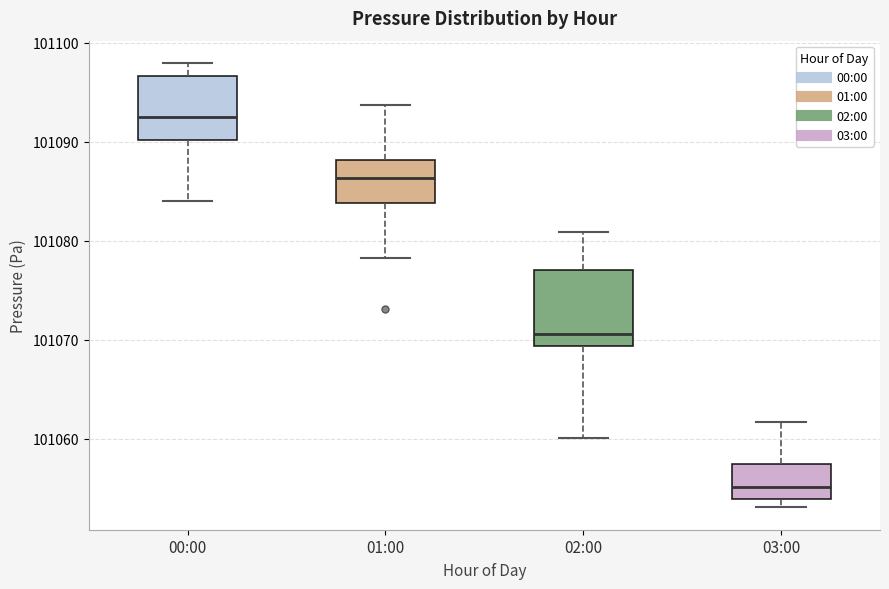

Reading left to right, read every box against the y-axis: the position of its median line, the range the box covers, and the ends of its whiskers. The values are not printed on the chart, so give them approximately, as read against the axis.

00:00: median 101092, box 101090 to 101097, whiskers 101084 to 101098
01:00: median 101086, box 101084 to 101088, whiskers 101078 to 101094
02:00: median 101071, box 101069 to 101077, whiskers 101060 to 101081
03:00: median 101055, box 101054 to 101057, whiskers 101053 to 101062